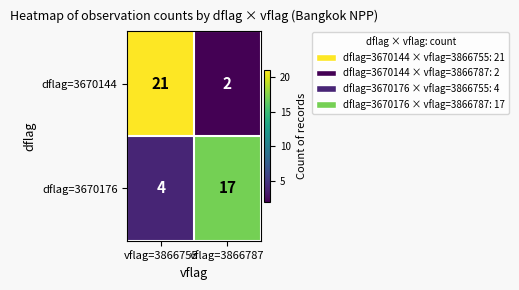

What is the total value across all series at vflag=3866755?

25